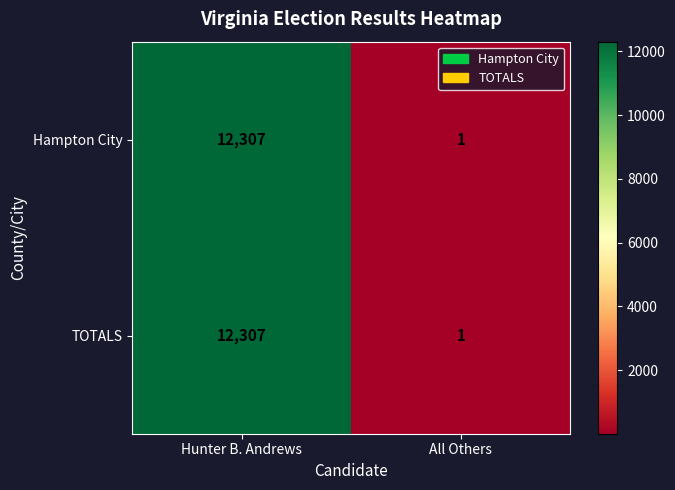

At how many categories does at least one series exceed 6358?

1